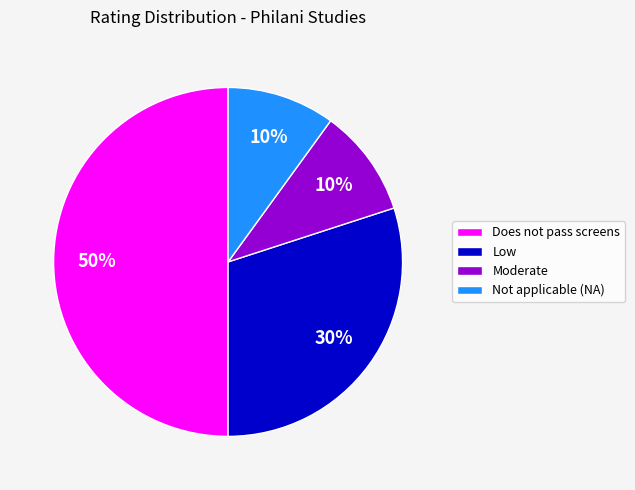

Which has a higher value, Not applicable (NA) or Low?

Low